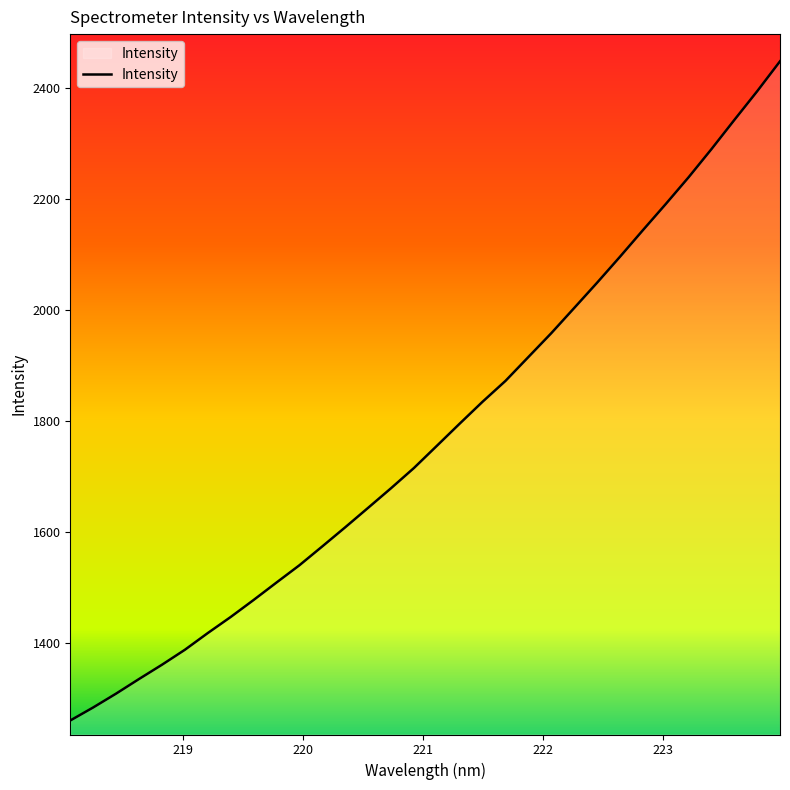

What is the maximum value shown in the chart?

2447.6